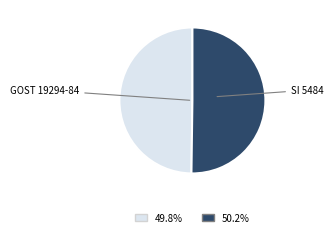

Count the number of slices in the pie.

2